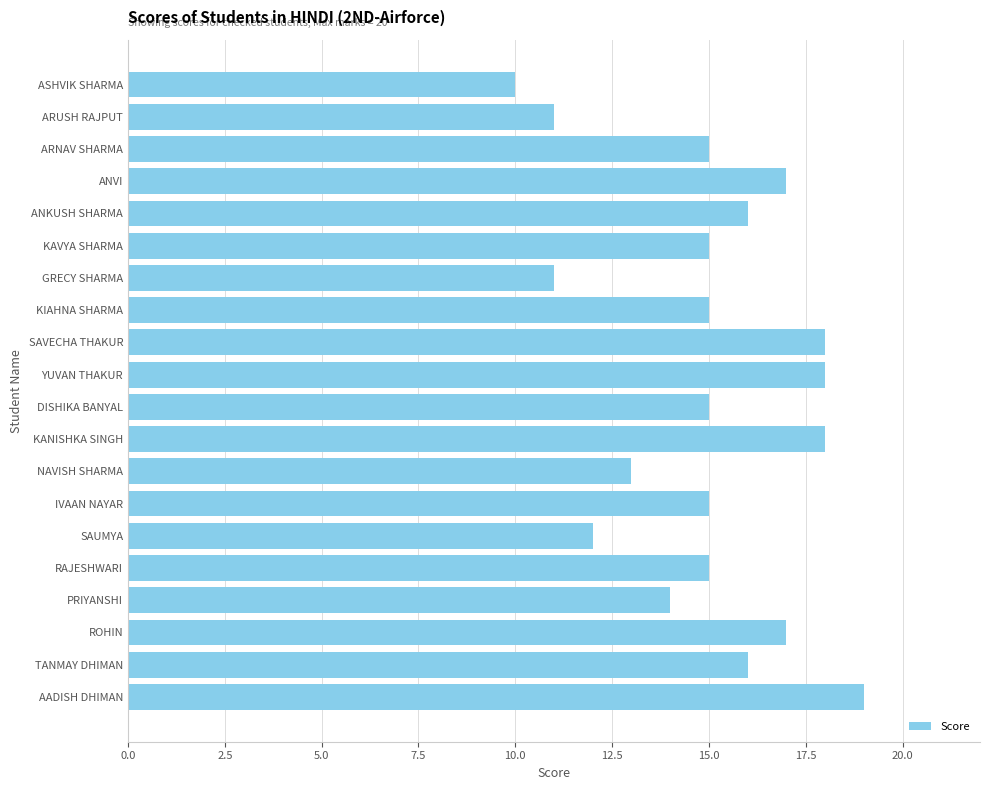

What is the sum of the values at IVAAN NAYAR and SAUMYA?

27